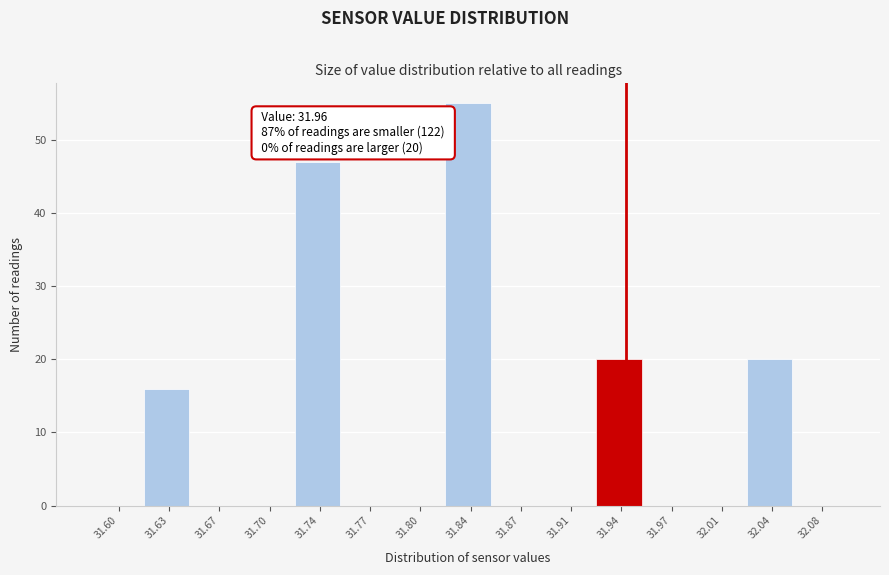

Reading left to right, what are all the values shown in this chart?

31.60=0	31.63=16	31.67=0	31.70=0	31.74=47	31.77=0	31.80=0	31.84=55	31.87=0	31.91=0	31.94=20	31.97=0	32.01=0	32.04=20	32.08=0